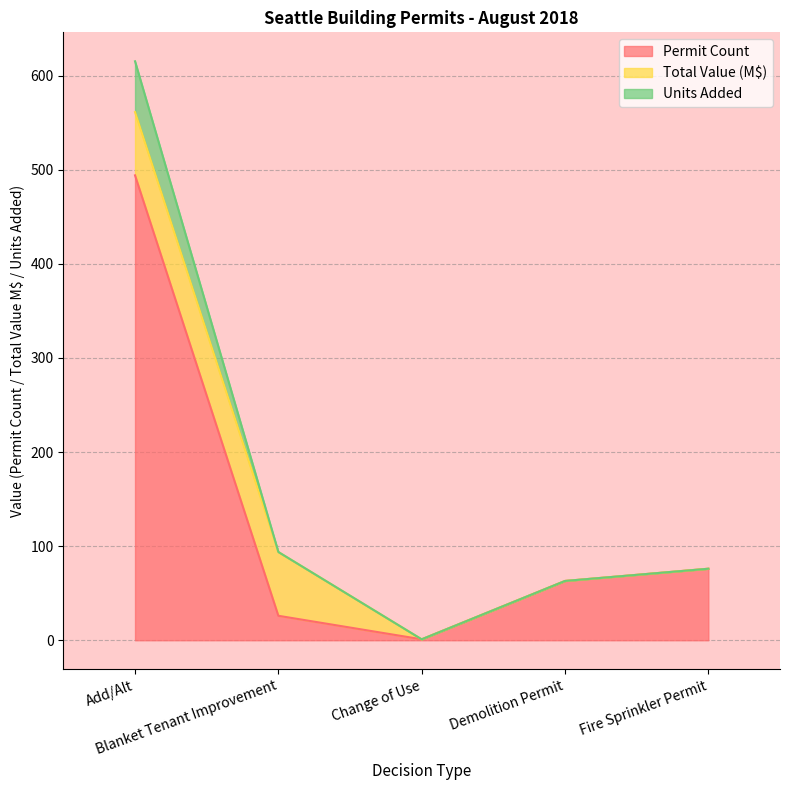

At how many categories does at least one series exceed 113?

1